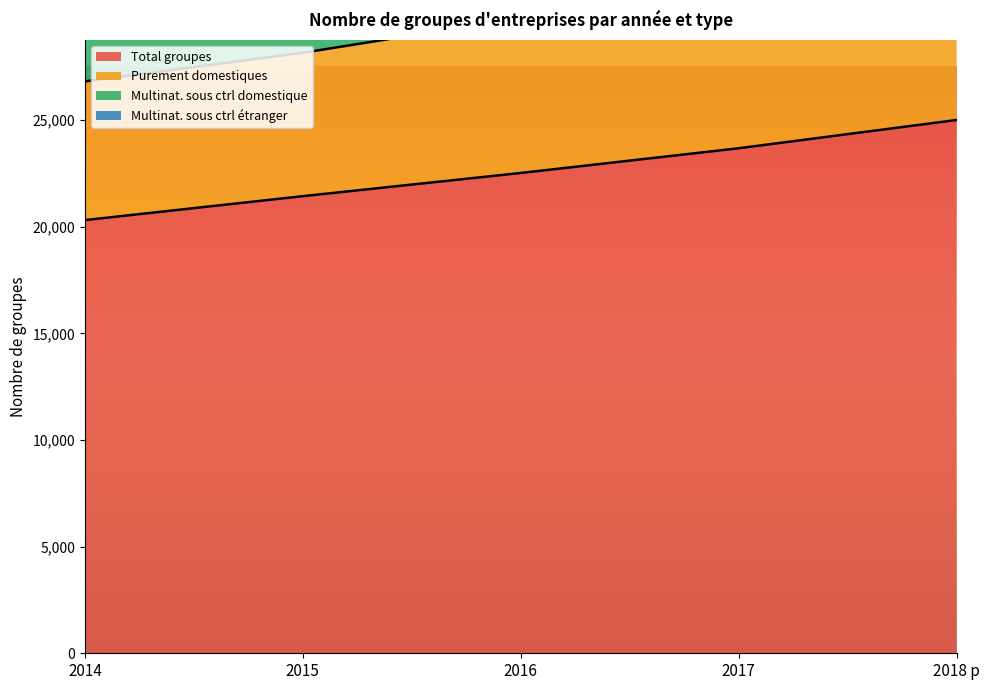

What is the highest value of the Total groupes series?

25010